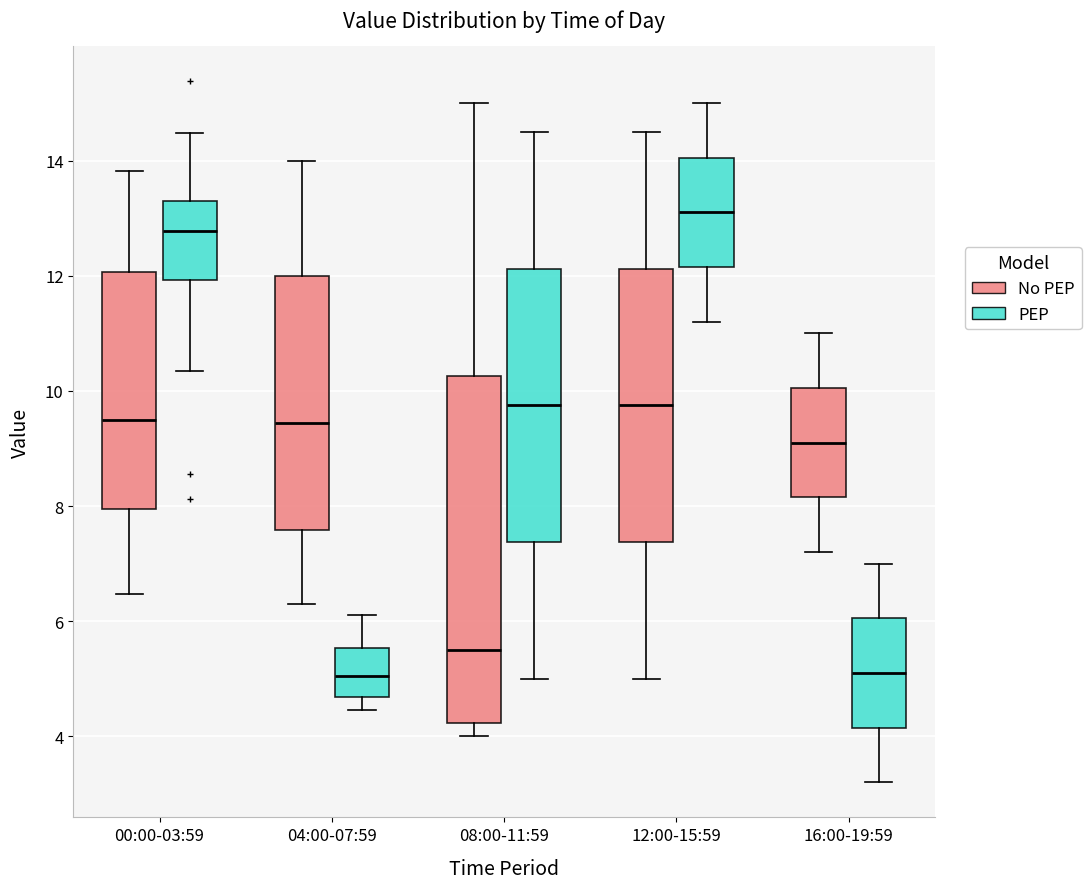

Reading left to right, read every box against the y-axis: the position of its median line, the range the box covers, and the ends of its whiskers. The values are not printed on the chart, so give them approximately, as read against the axis.

00:00-03:59 (No PEP): median 9.6, box 8.0 to 12.0, whiskers 6.4 to 13.8
00:00-03:59 (PEP): median 12.8, box 12.0 to 13.4, whiskers 10.4 to 14.4
04:00-07:59 (No PEP): median 9.4, box 7.6 to 12.0, whiskers 6.4 to 14.0
04:00-07:59 (PEP): median 5.0, box 4.6 to 5.6, whiskers 4.4 to 6.2
08:00-11:59 (No PEP): median 5.6, box 4.2 to 10.2, whiskers 4.0 to 15.0
08:00-11:59 (PEP): median 9.8, box 7.4 to 12.2, whiskers 5.0 to 14.6
12:00-15:59 (No PEP): median 9.8, box 7.4 to 12.2, whiskers 5.0 to 14.6
12:00-15:59 (PEP): median 13.2, box 12.2 to 14.0, whiskers 11.2 to 15.0
16:00-19:59 (No PEP): median 9.2, box 8.2 to 10.0, whiskers 7.2 to 11.0
16:00-19:59 (PEP): median 5.2, box 4.2 to 6.0, whiskers 3.2 to 7.0